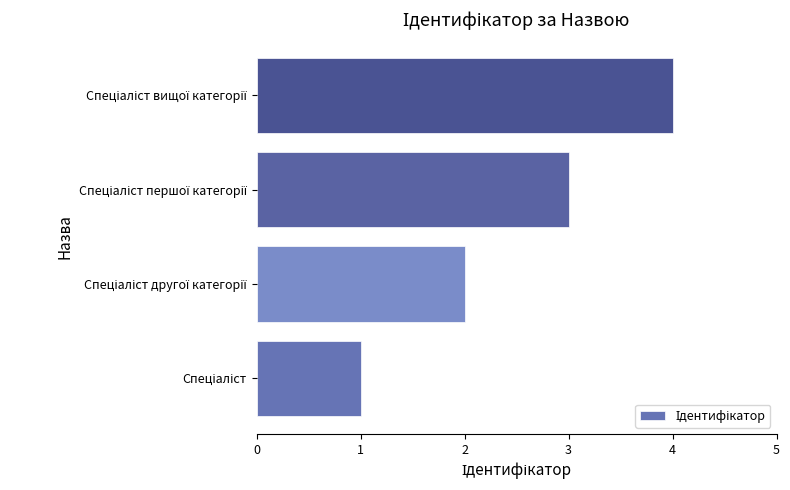

Does the chart contain stacked bars?

No